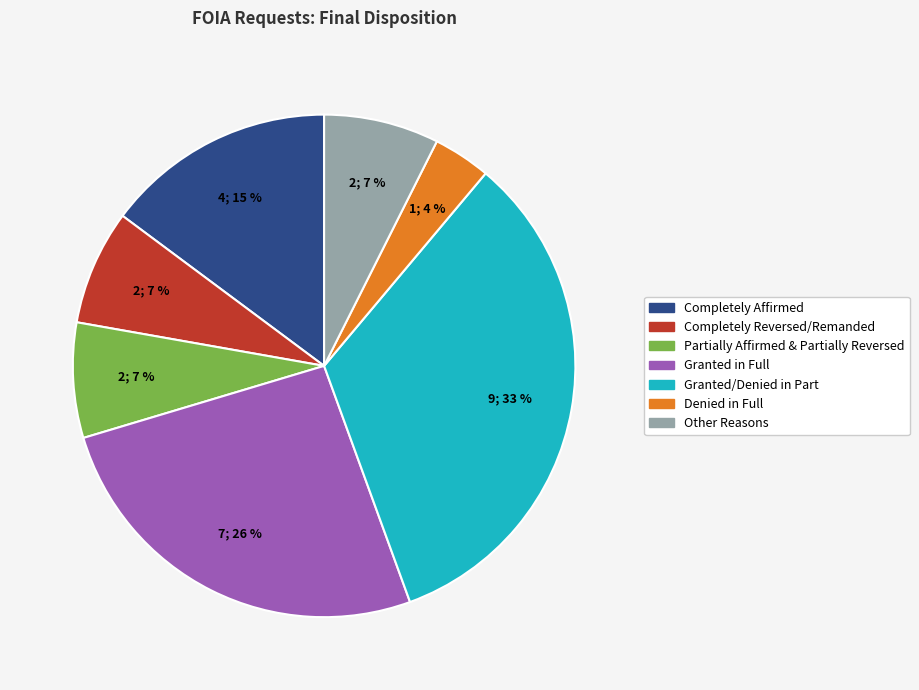

Is Other Reasons the majority of the pie?

No